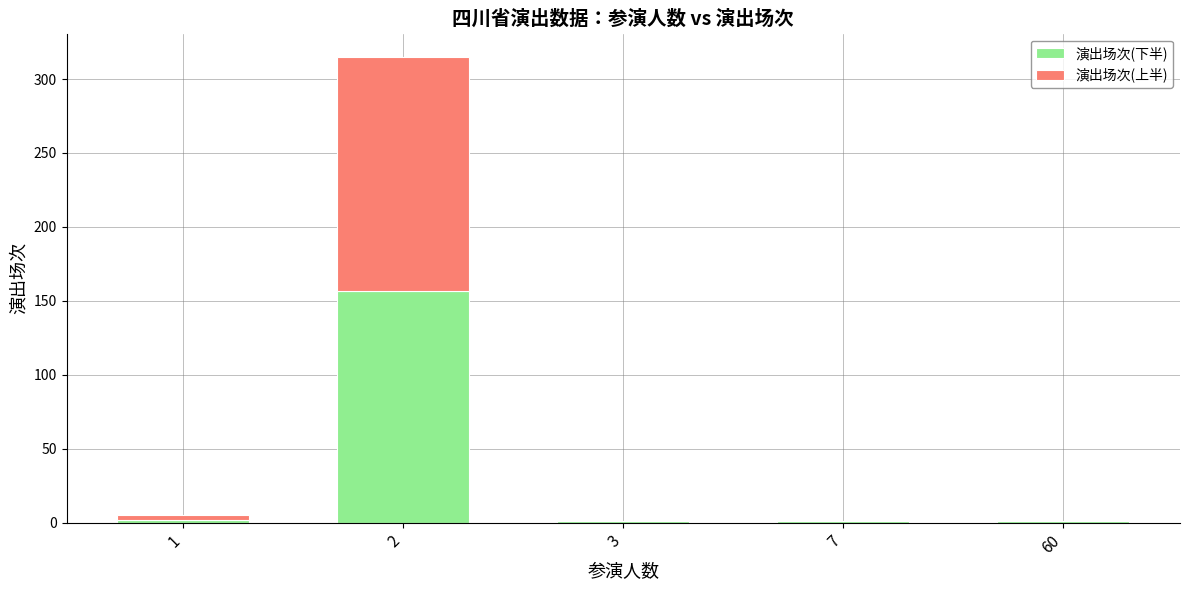

What is the approximate value of 演出场次(下半) at 3?

1